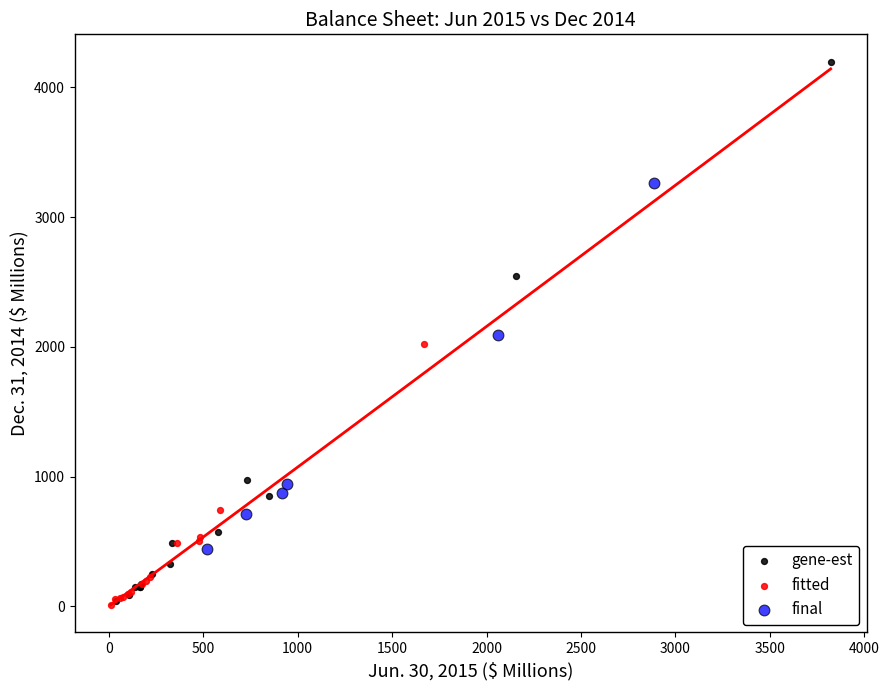

Which series contains the highest Y value?

gene-est